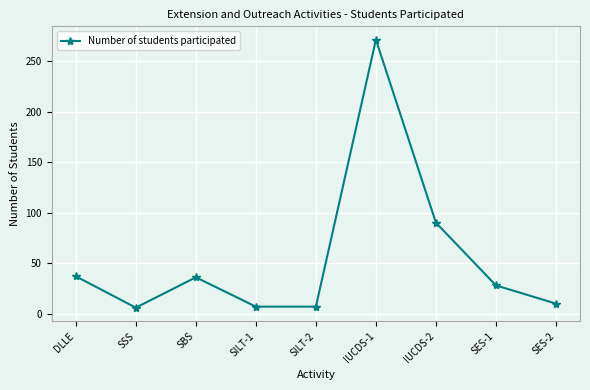

Approximately how many times larger is the value at IUCDS-2 compared to SILT-2?

12.9